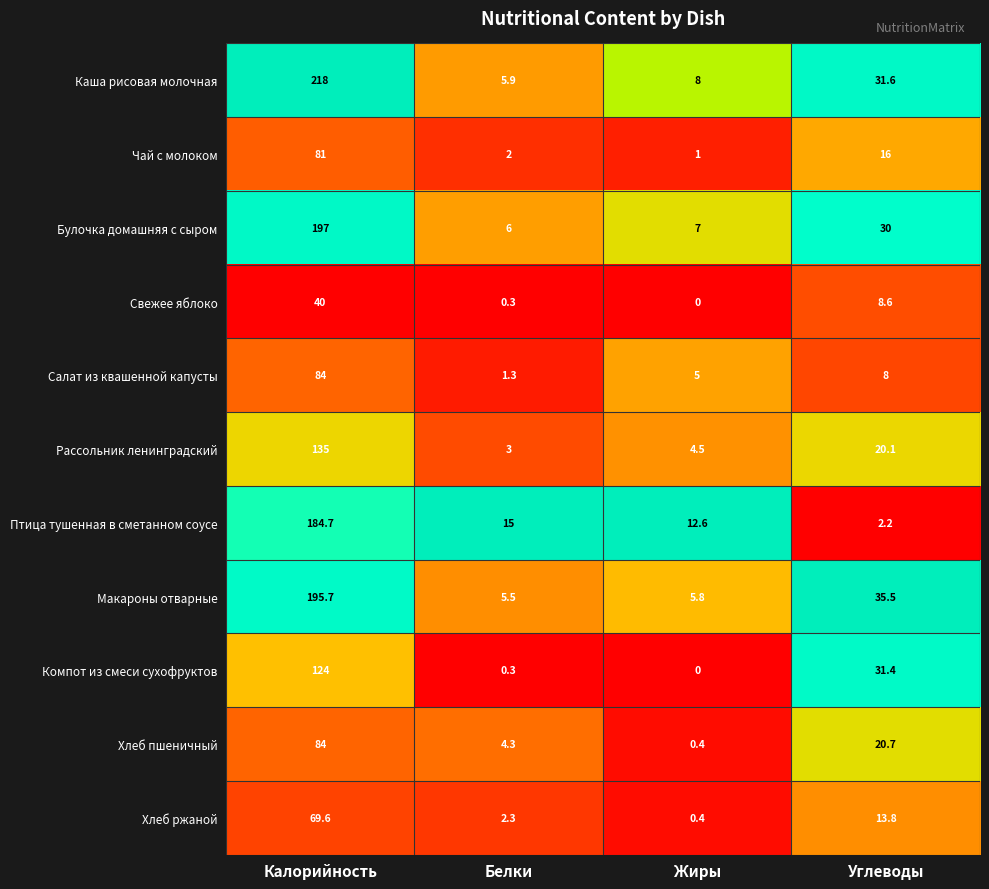

At which category does the chart reach its peak across all series?

Калорийность